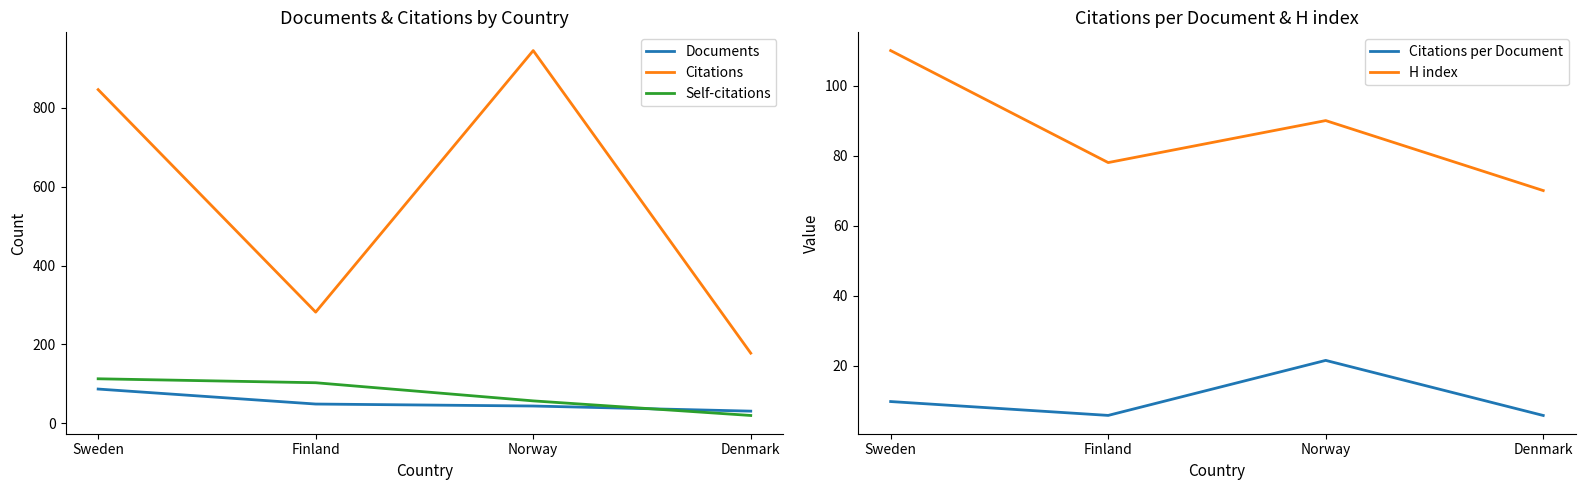

Is the value of Citations per Document at Finland greater than the value of Self-citations at Finland?

No